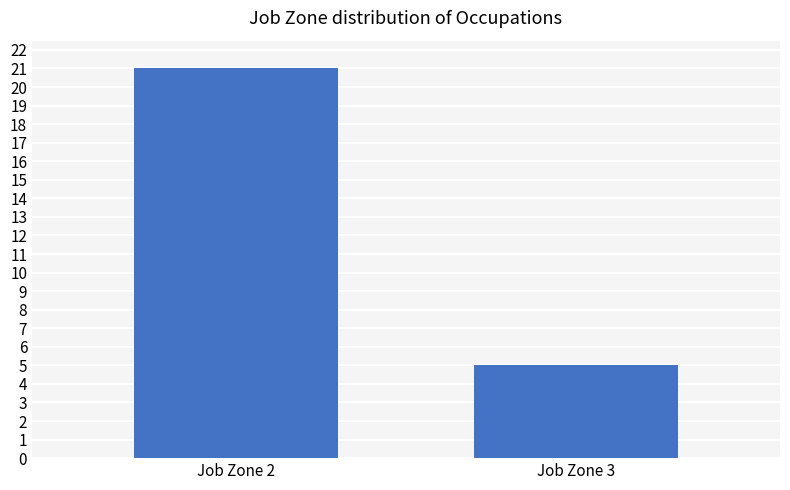

Reading left to right, extract all data points from this chart.

21	5